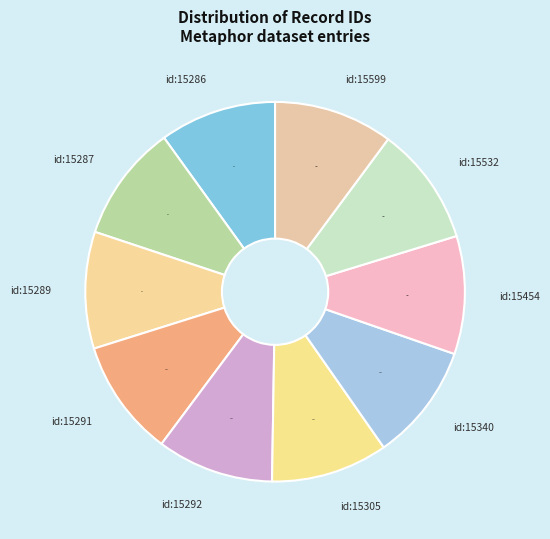

To the nearest percent, what is the average slice percentage?

10%